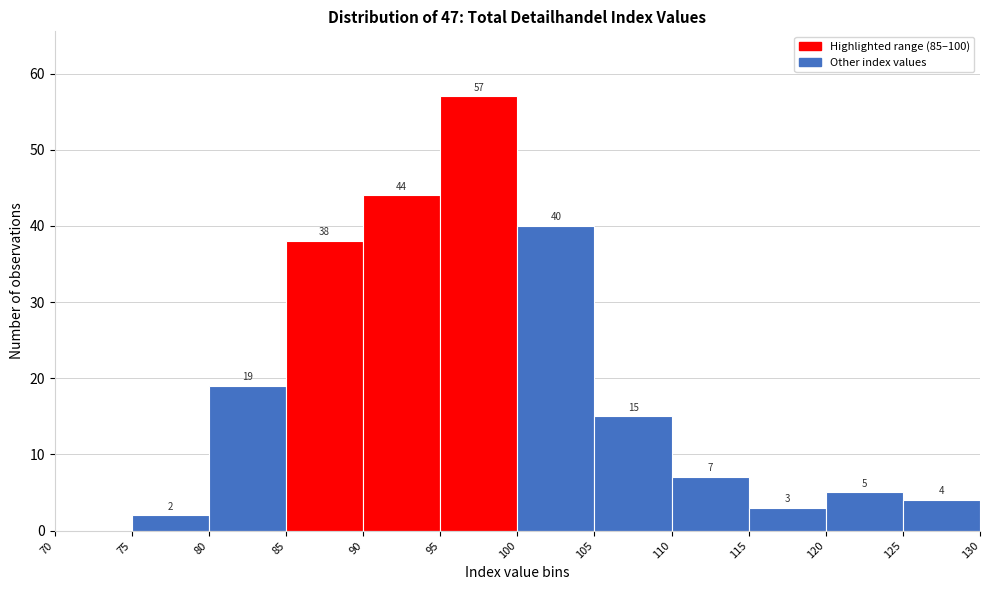

Which range on the x-axis has the tallest bar?

95 to 100